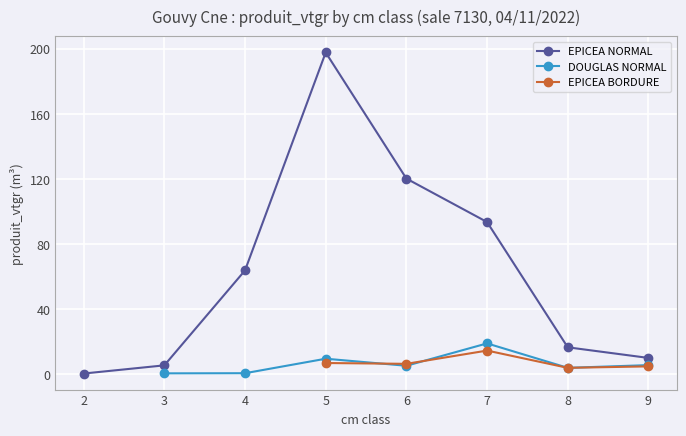

True or false: EPICEA NORMAL has a value of 93.4 at 7.

True